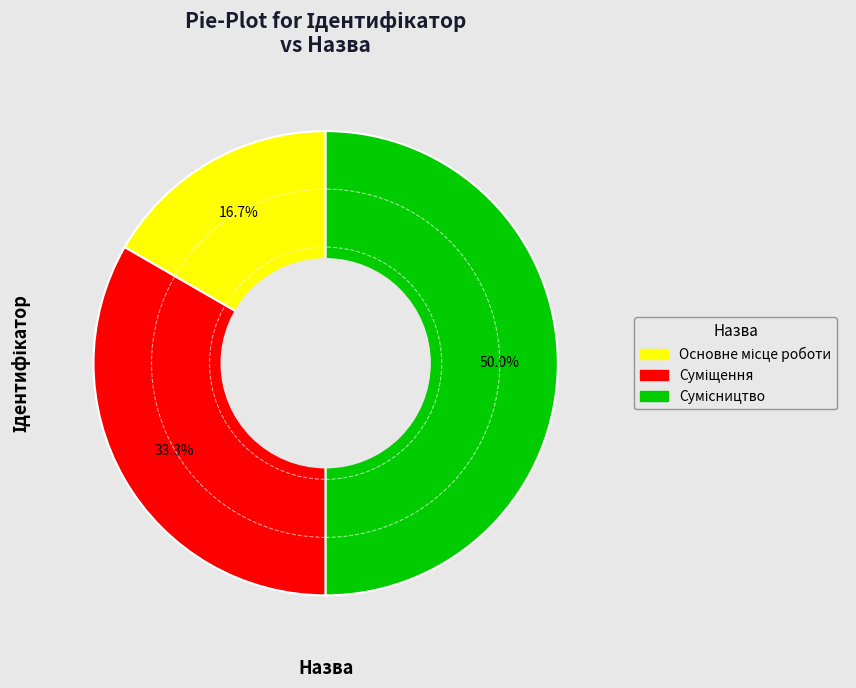

What is the largest slice in the pie chart?

Сумісництво